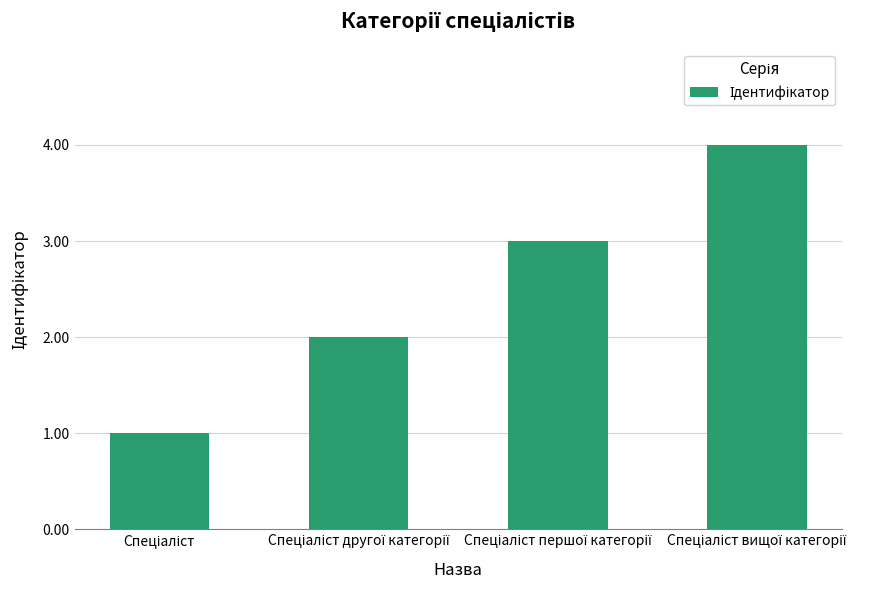

What is the sum of all values?

10